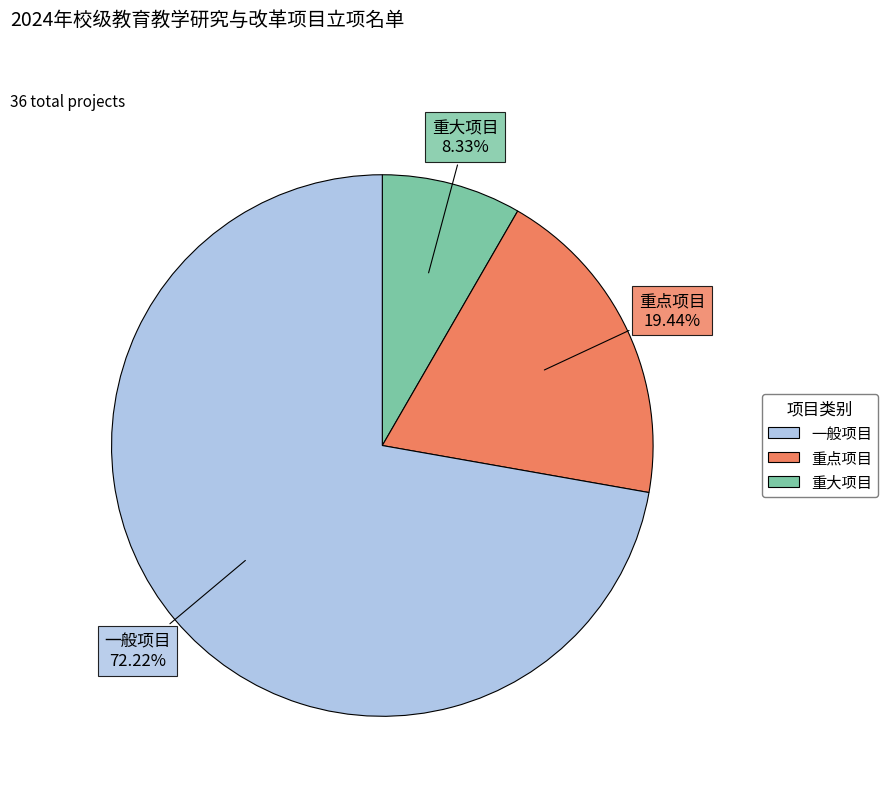

Is there a majority slice in this chart?

Yes